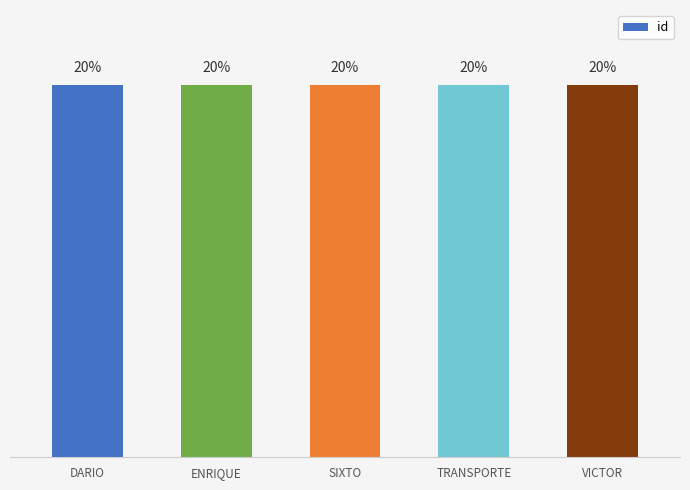

What is the label of the 5th bar from the left?

VICTOR